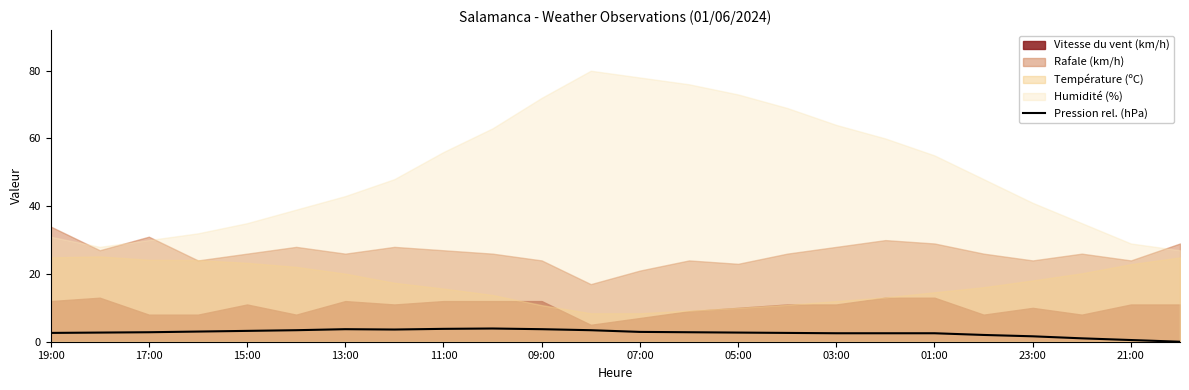

What is the difference between the second highest and second lowest values?

3.3